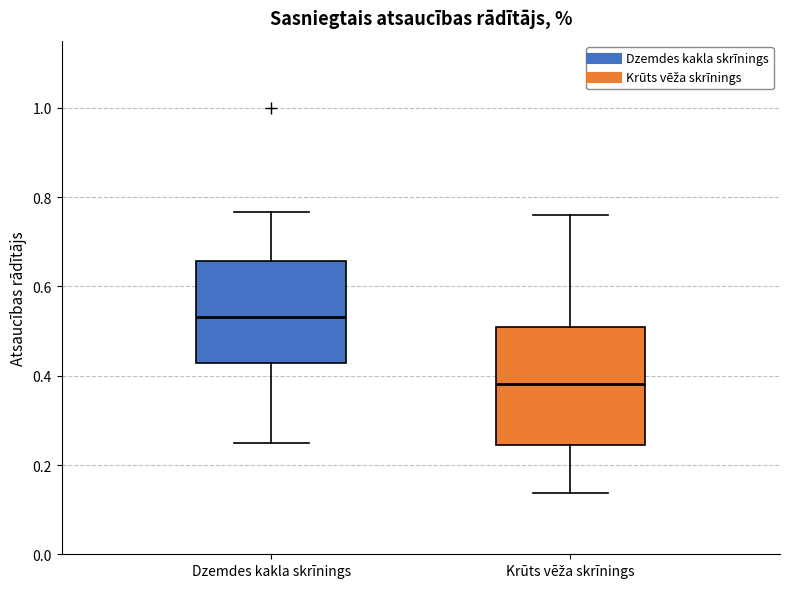

Reading left to right, read every box against the y-axis: the position of its median line, the range the box covers, and the ends of its whiskers. The values are not printed on the chart, so give them approximately, as read against the axis.

Dzemdes kakla skrīnings: median 0.54, box 0.42 to 0.66, whiskers 0.26 to 0.76
Krūts vēža skrīnings: median 0.38, box 0.24 to 0.52, whiskers 0.14 to 0.76